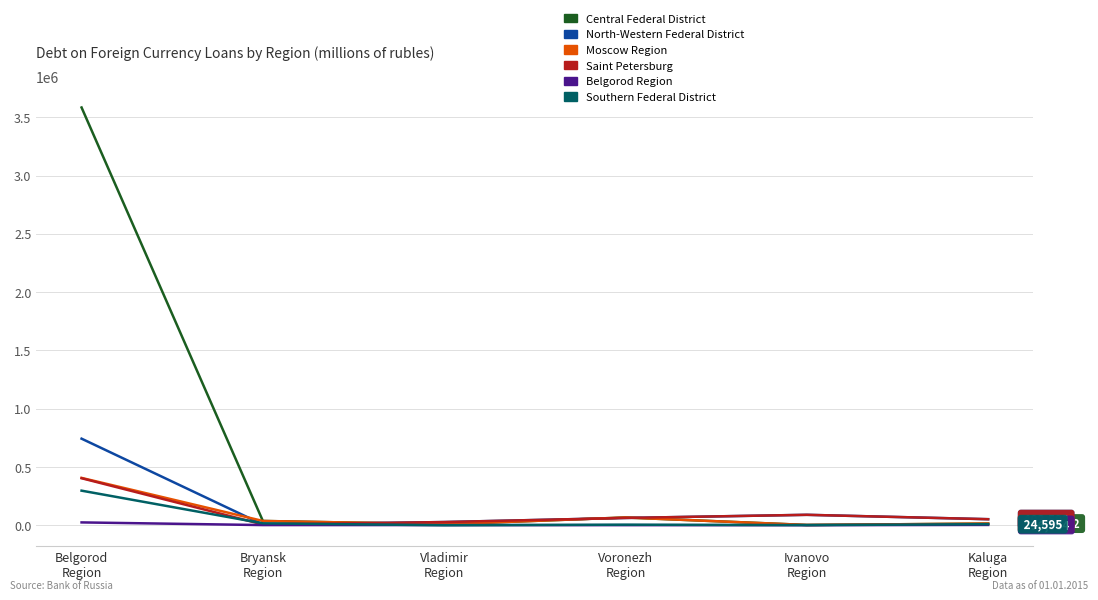

Where is Moscow Region nearest to the value 204518?

Voronezh
Region